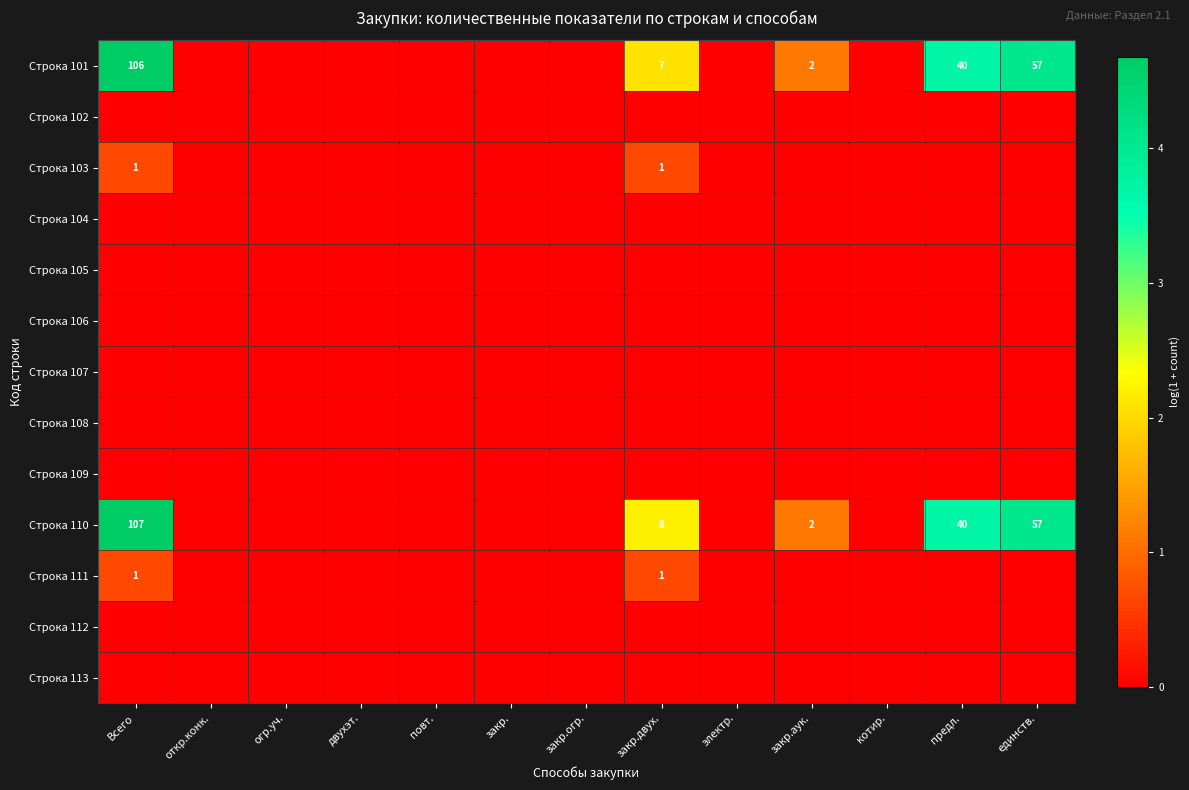

The value of Строка 111 at Всего is 2. True or false?

False